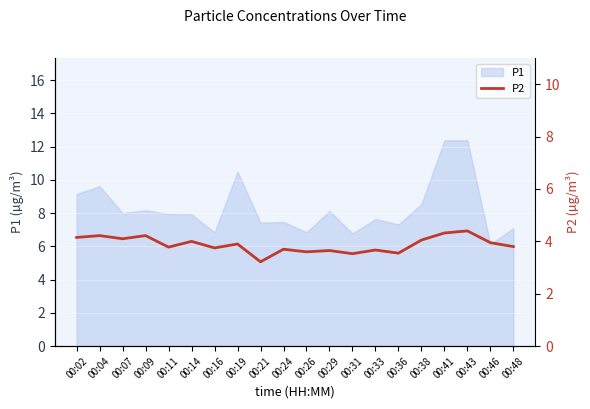

What is the highest value of the P1 series?

12.4